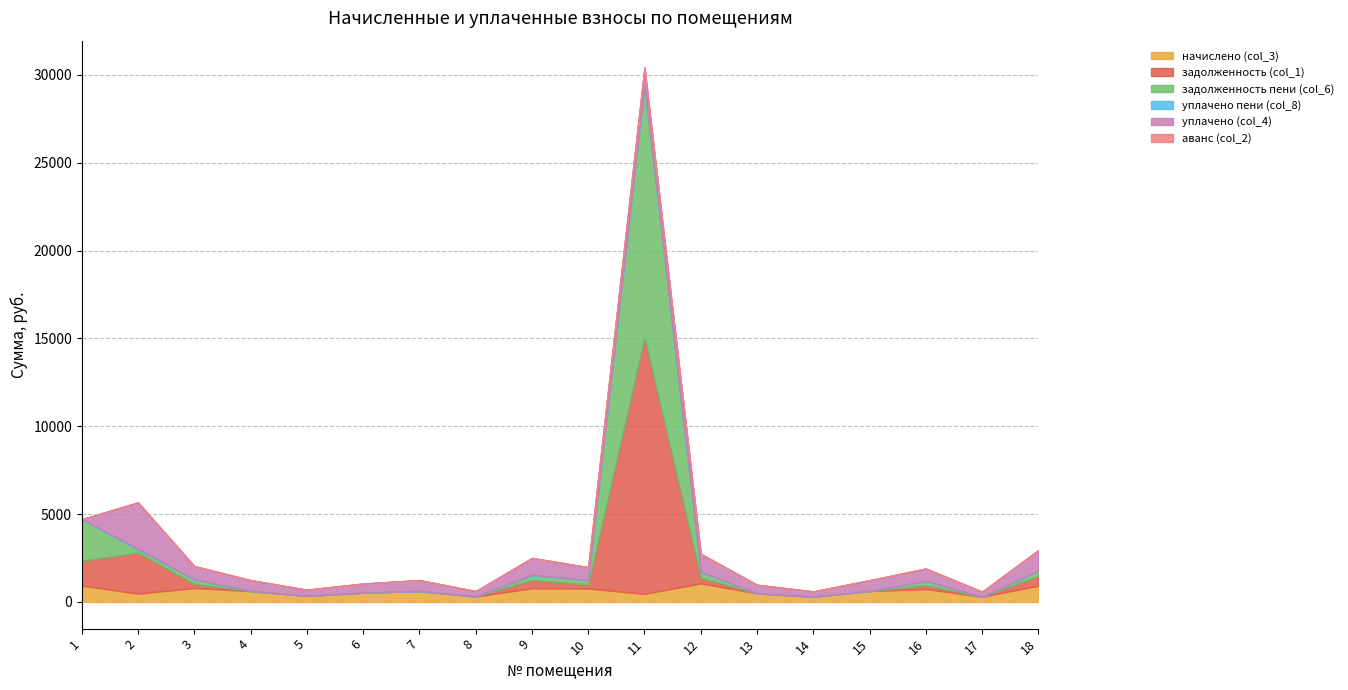

Which category has the highest value in the задолженность (col_1) series?

11